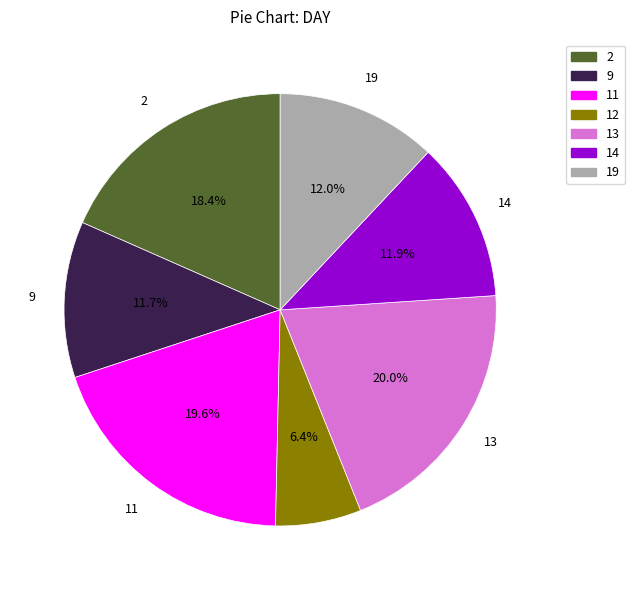

To the nearest percent, what is the difference between the 13 and 14 slice percentages?

8%